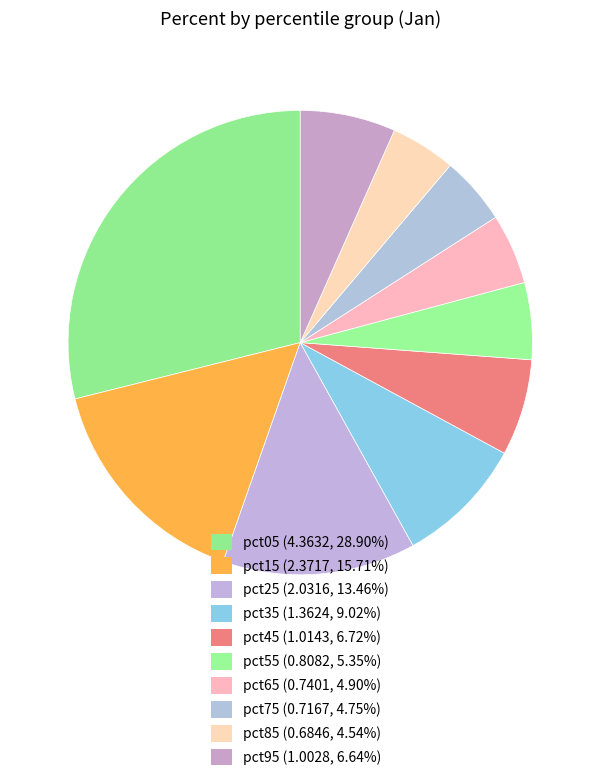

What is the smallest slice in the pie chart?

pct85